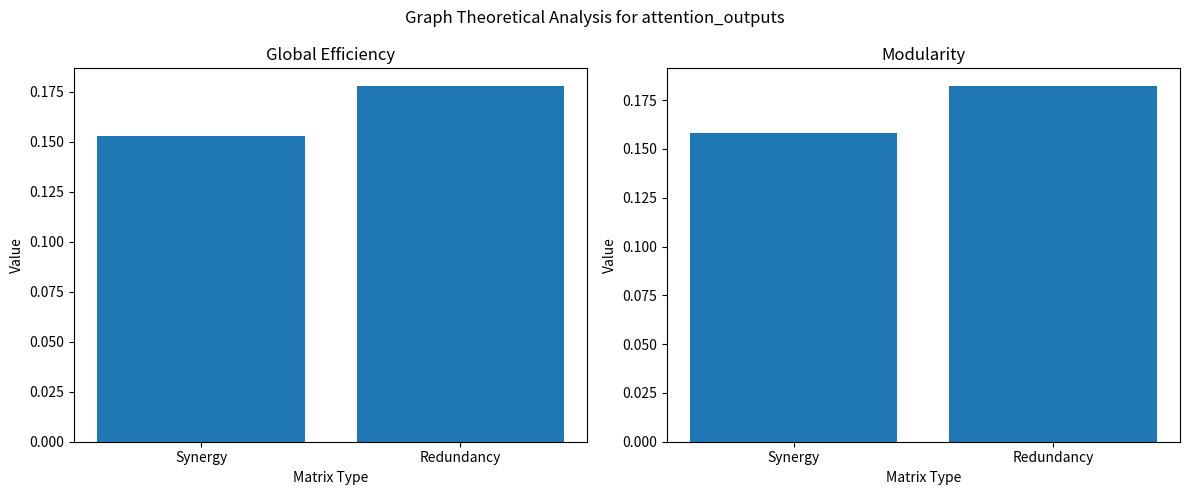

How many bars are there in each group?

2